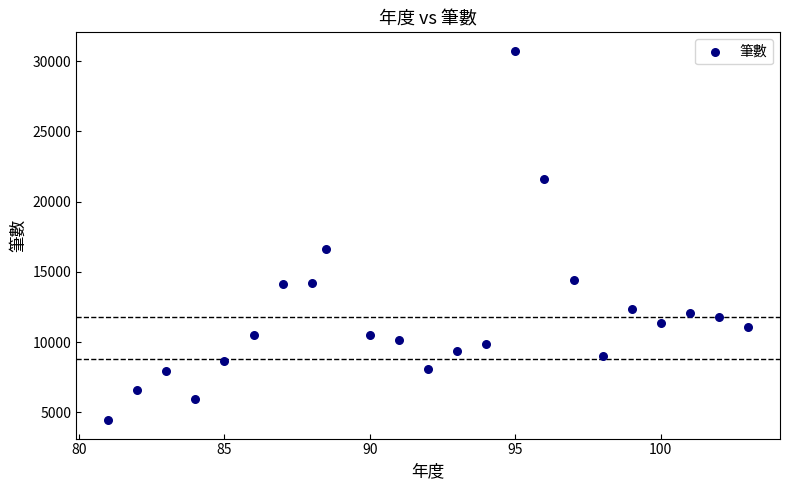

What Y value in the scatter plot is closest to 17593?

16612